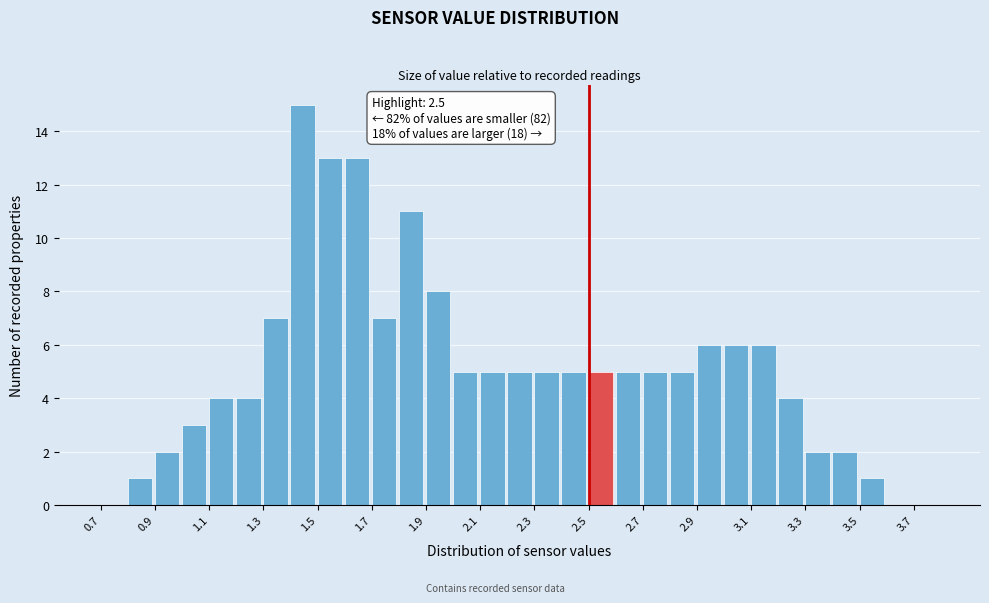

Over which range of the x-axis is the bar tallest?

1.4 to 1.5